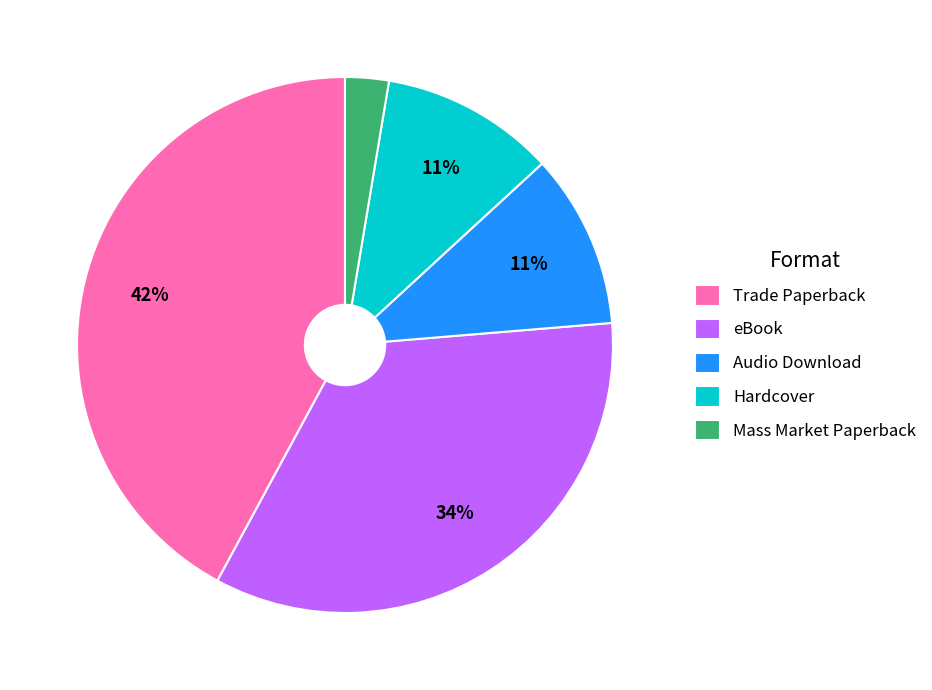

Is Mass Market Paperback the majority of the pie?

No